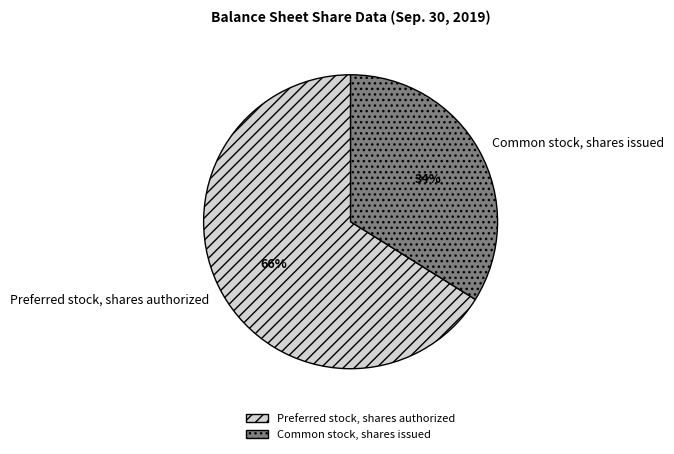

Is it true that Preferred stock, shares authorized is 66% of the pie?

True